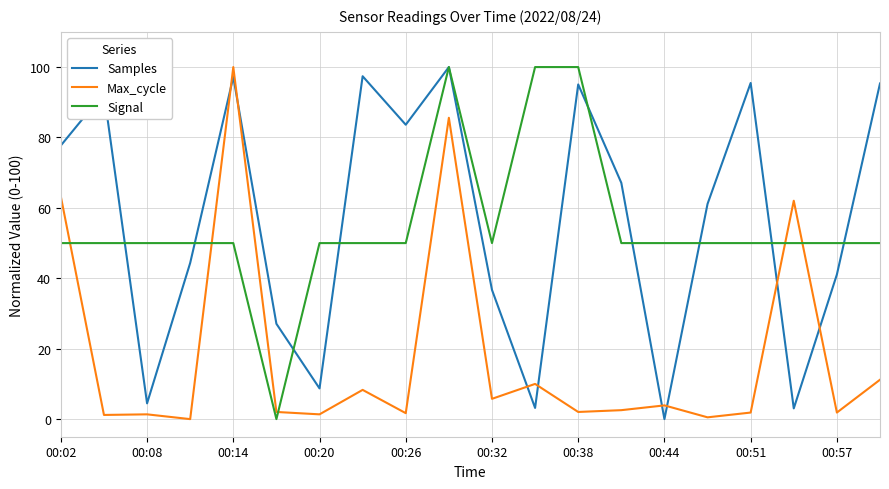

What is the average value of the Signal series?

55.0